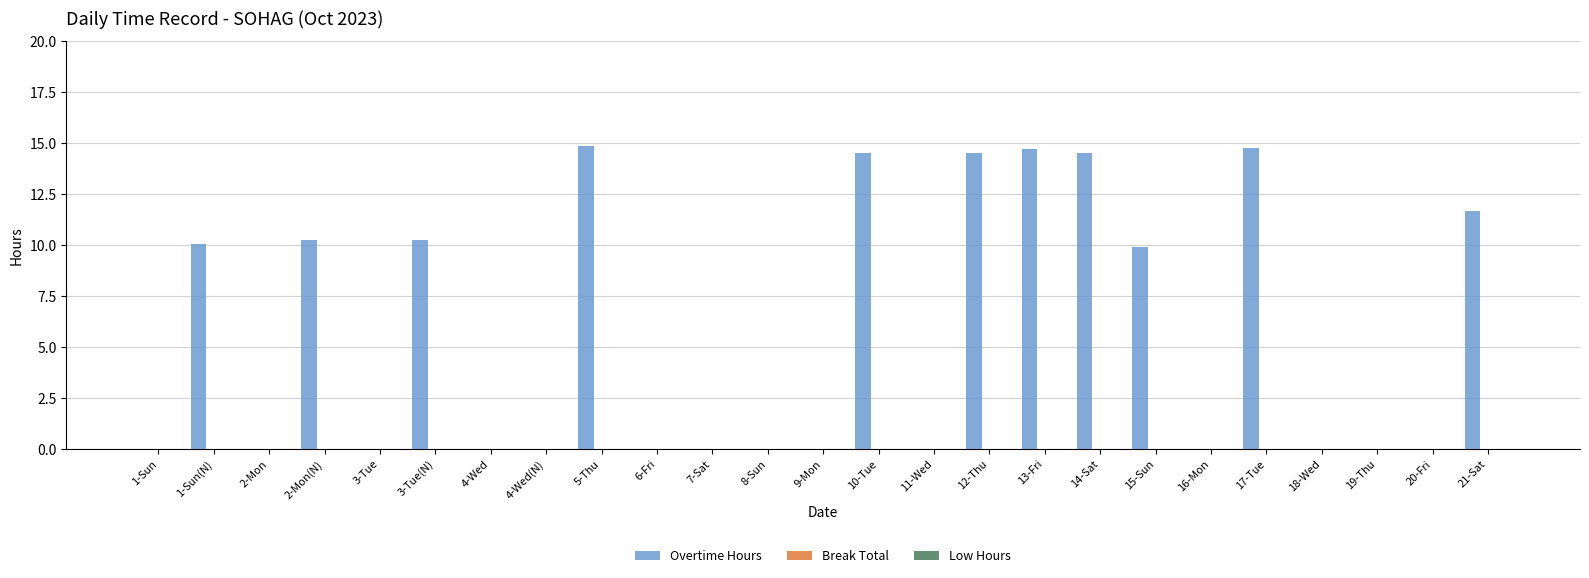

What is the sum of all values?

140.1